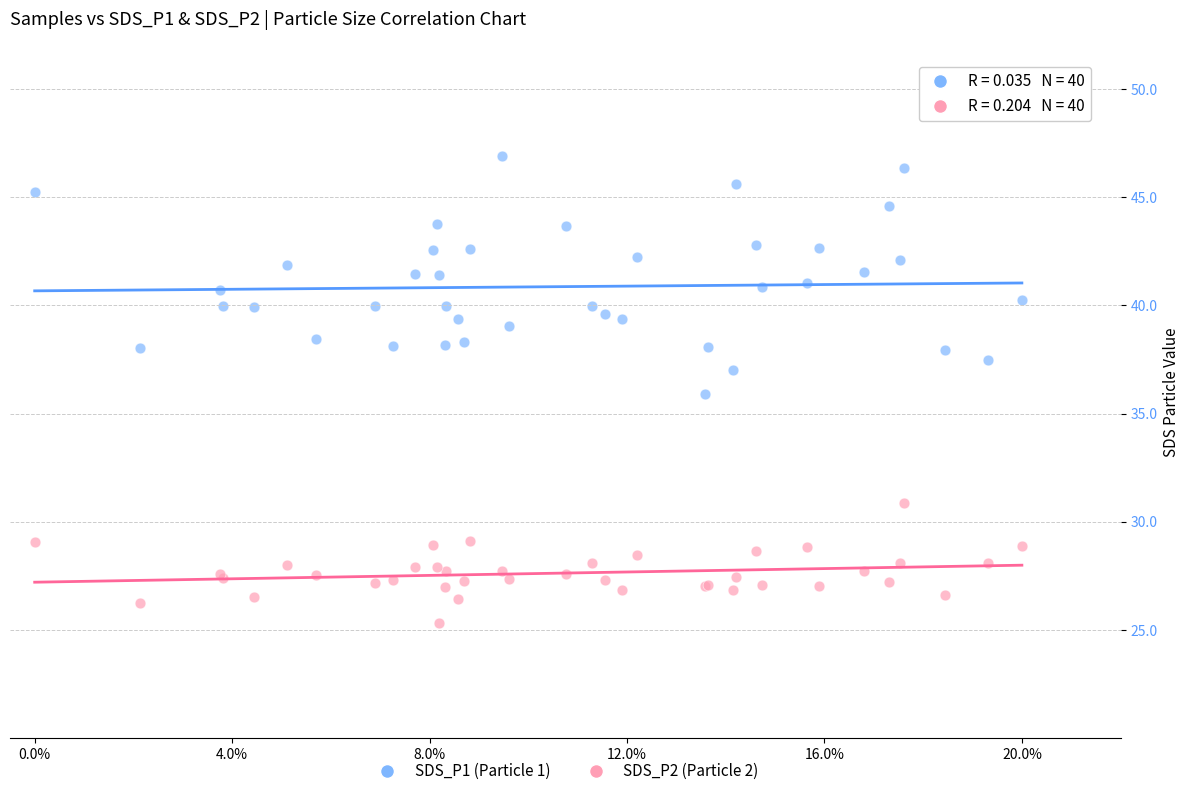

What are all the series names shown in the legend?

SDS_P1 (Particle 1), SDS_P2 (Particle 2)